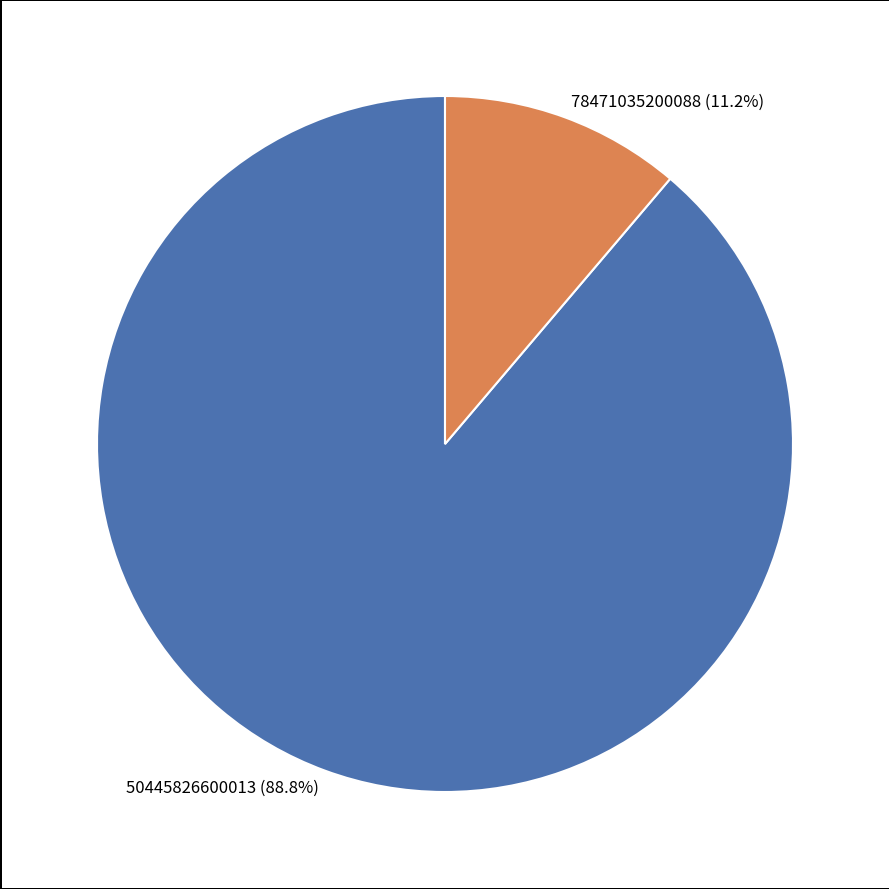

True or false: 78471035200088 accounts for 11% of the total.

True